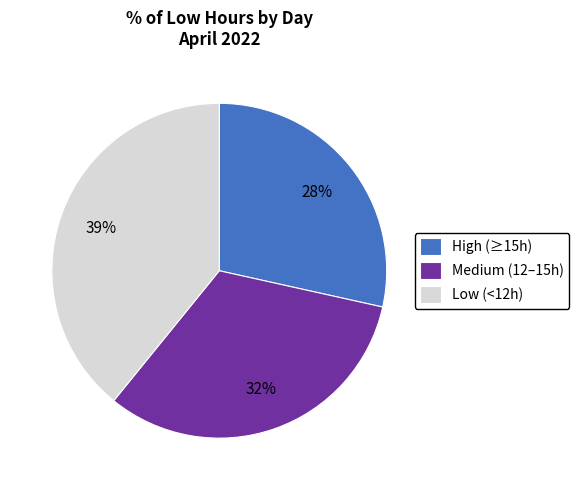

What percentage is the Low (<12h) slice, to the nearest percent?

39%